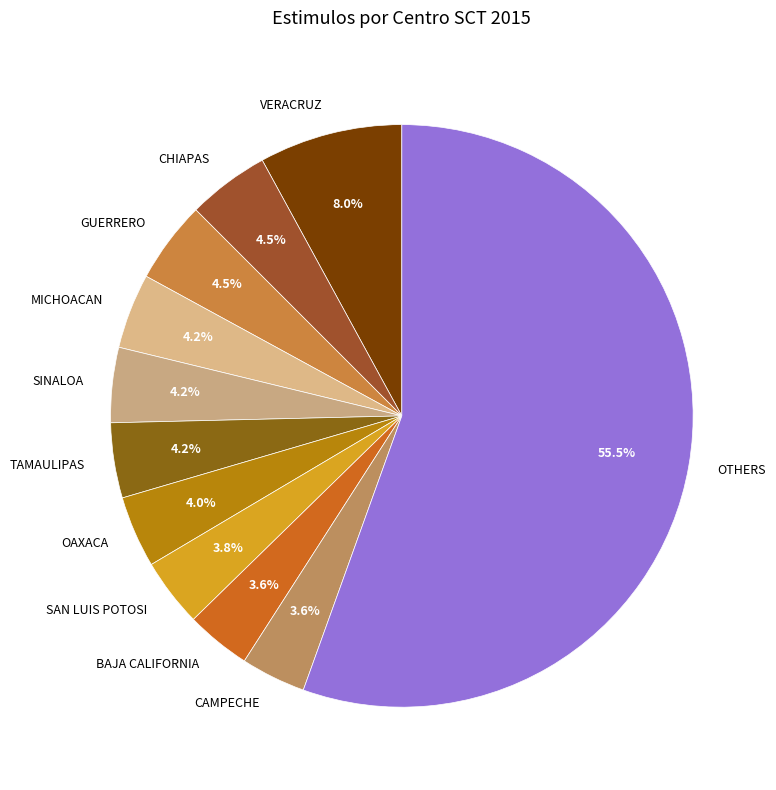

Between BAJA CALIFORNIA and TAMAULIPAS, which is larger?

TAMAULIPAS